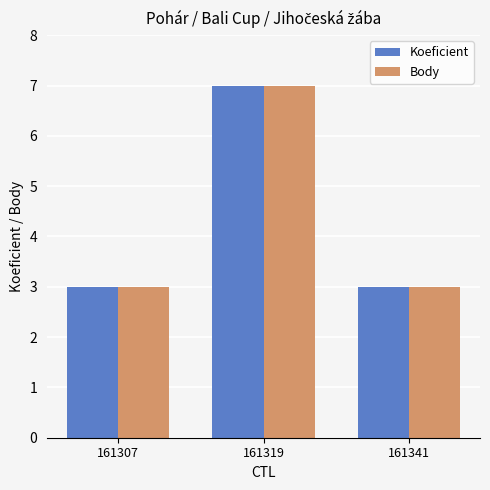

At which category is the sum across all series the highest?

161319